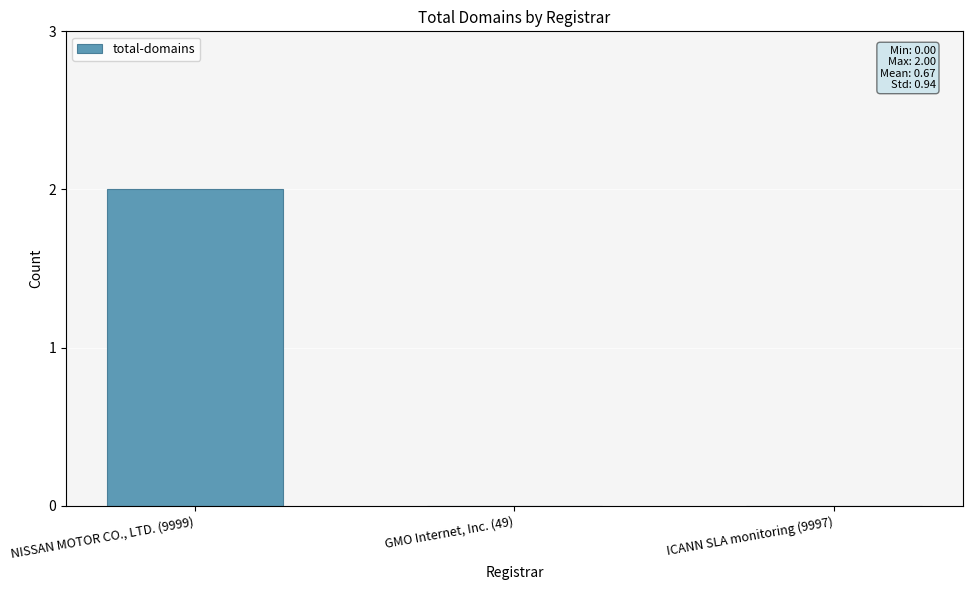

At which category does the chart reach its peak across all series?

NISSAN MOTOR CO., LTD. (9999)